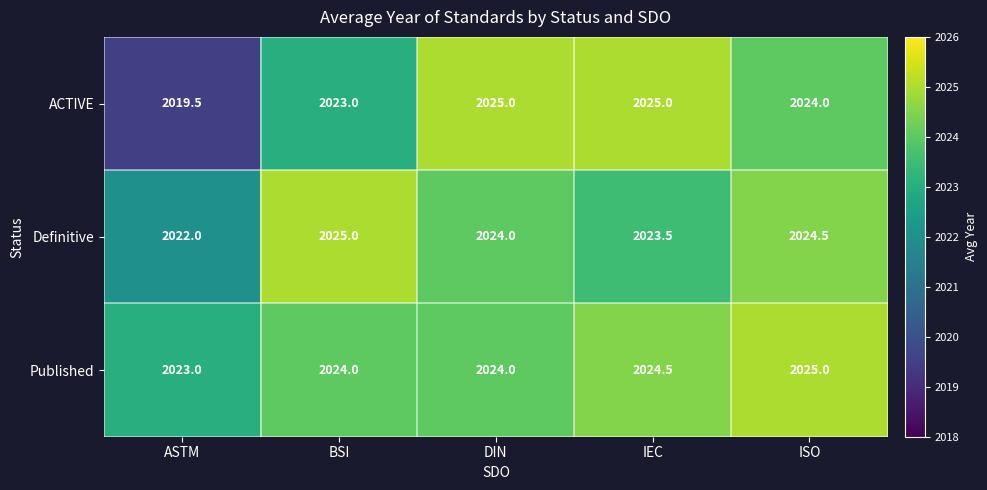

What value does the Definitive series have at ISO?

2024.5